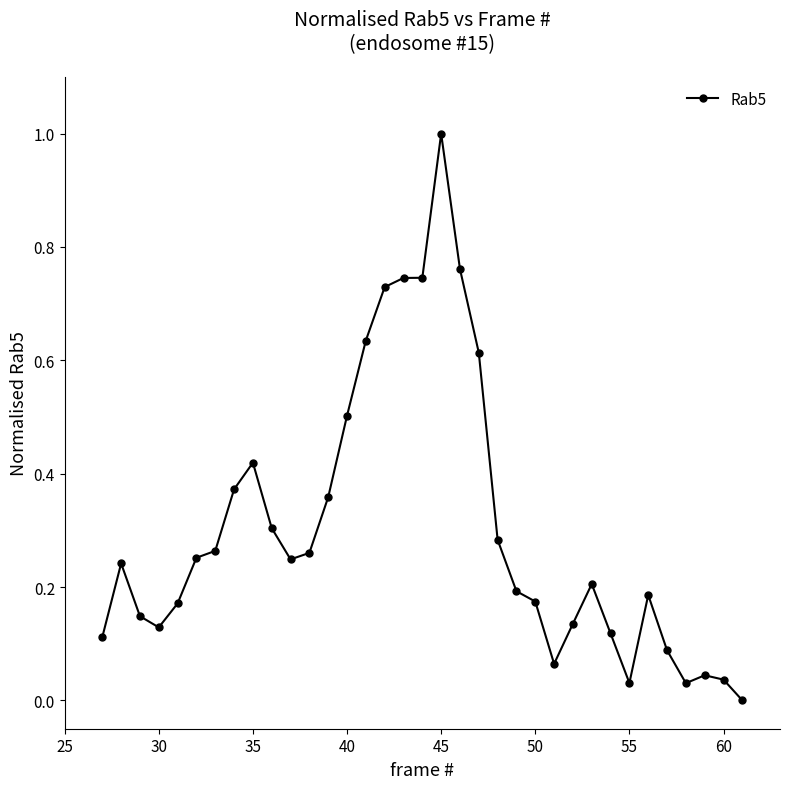

True or false: there are more than 2 points higher than both neighbors.

True